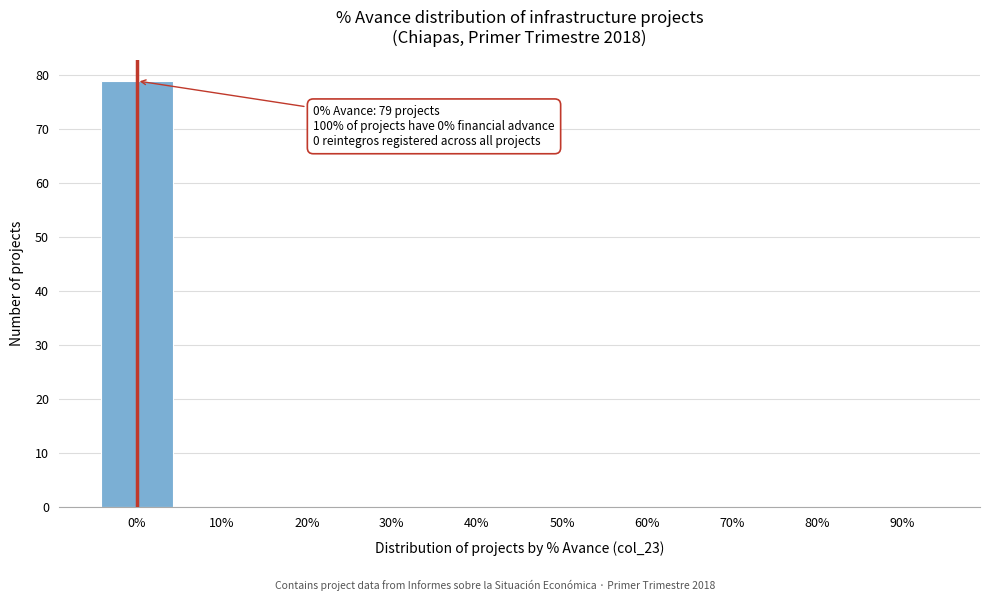

Reading left to right, transcribe all the data shown in this chart.

0%=79	10%=0	20%=0	30%=0	40%=0	50%=0	60%=0	70%=0	80%=0	90%=0